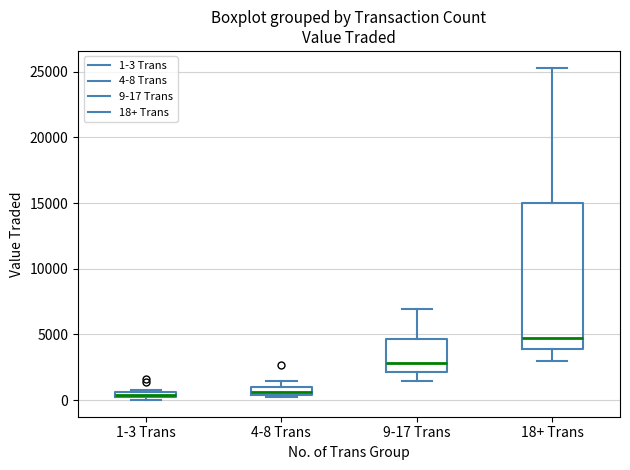

Which box is the tallest, from its lower edge to its upper edge?

18+ Trans